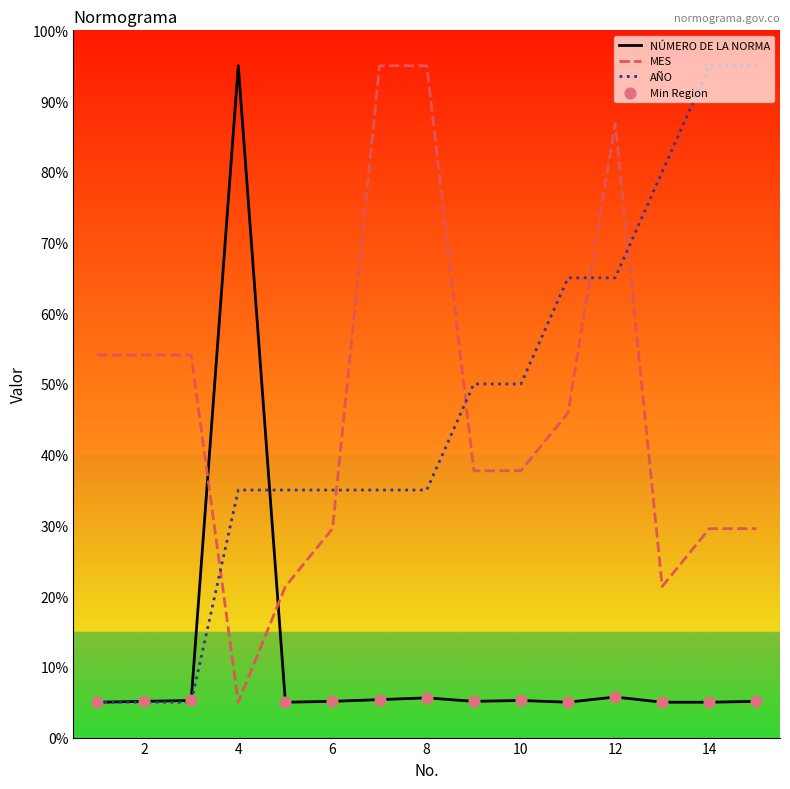

At how many categories does at least one series exceed 70?

7